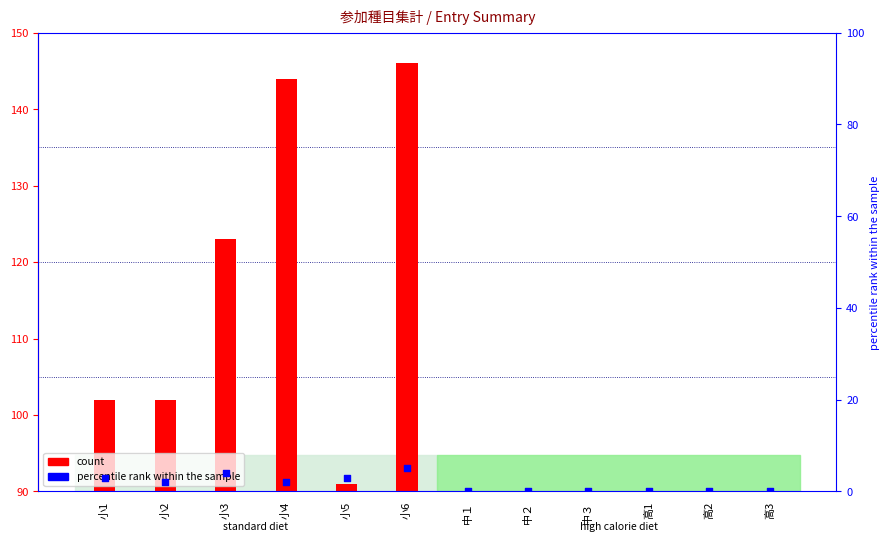

Which series has the largest total across all categories?

count